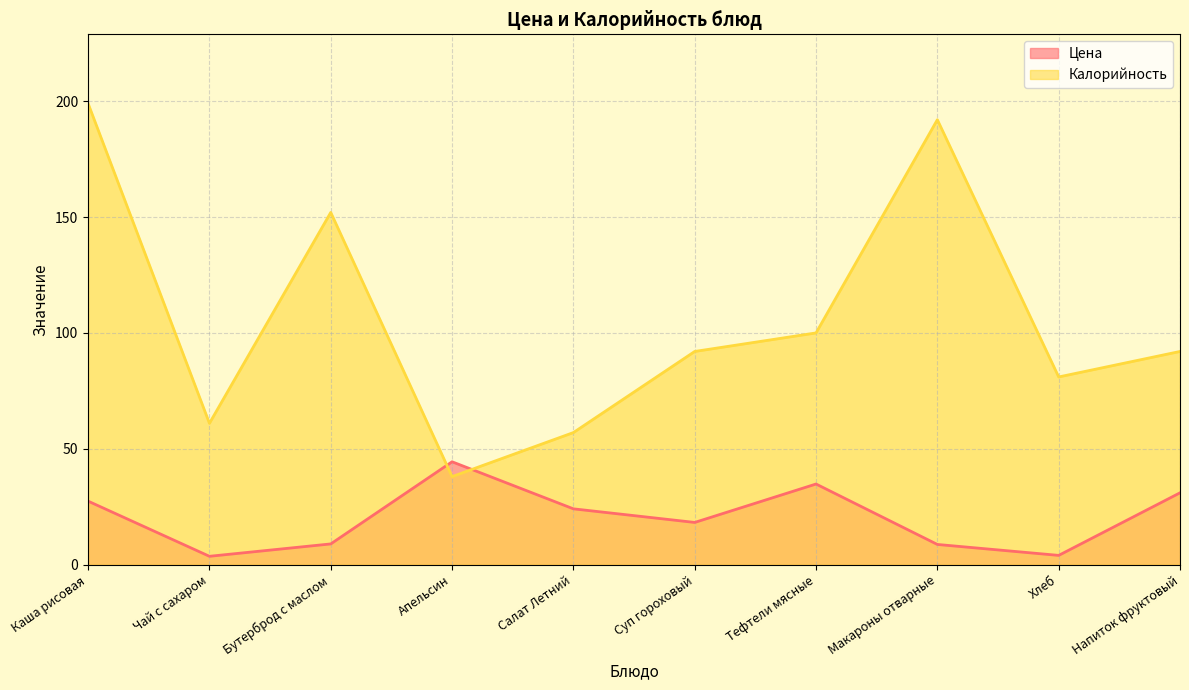

What are all the series names shown in the legend?

Цена, Калорийность